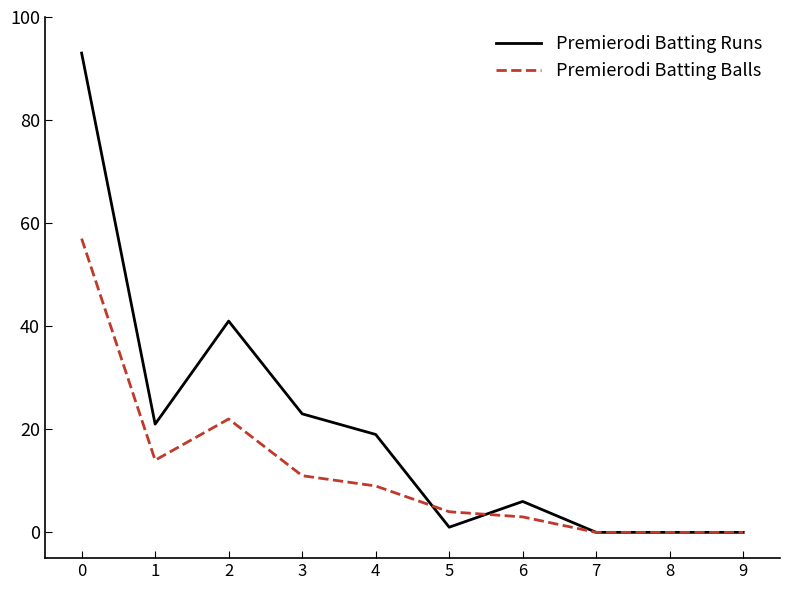

What is the difference between the second highest and second lowest values in the Premierodi Batting Runs series?

41